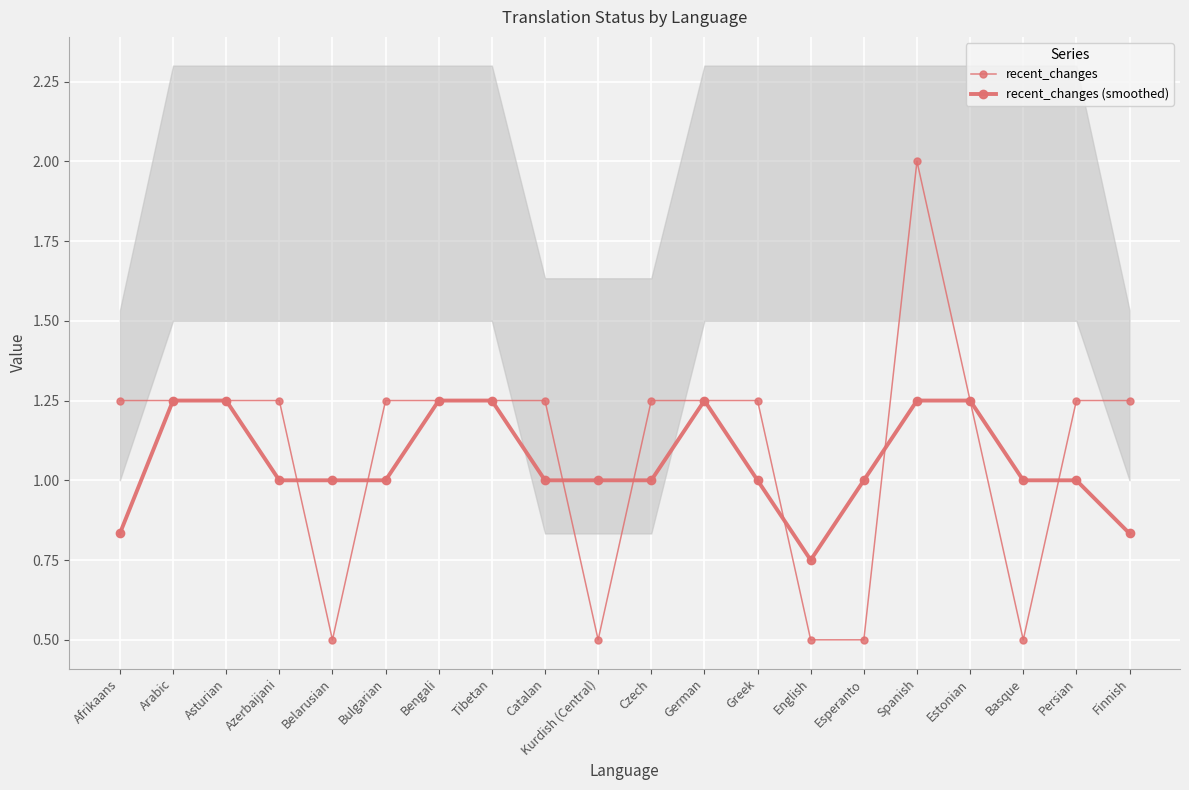

Count the recent_changes values in the range 1 to 2.

15